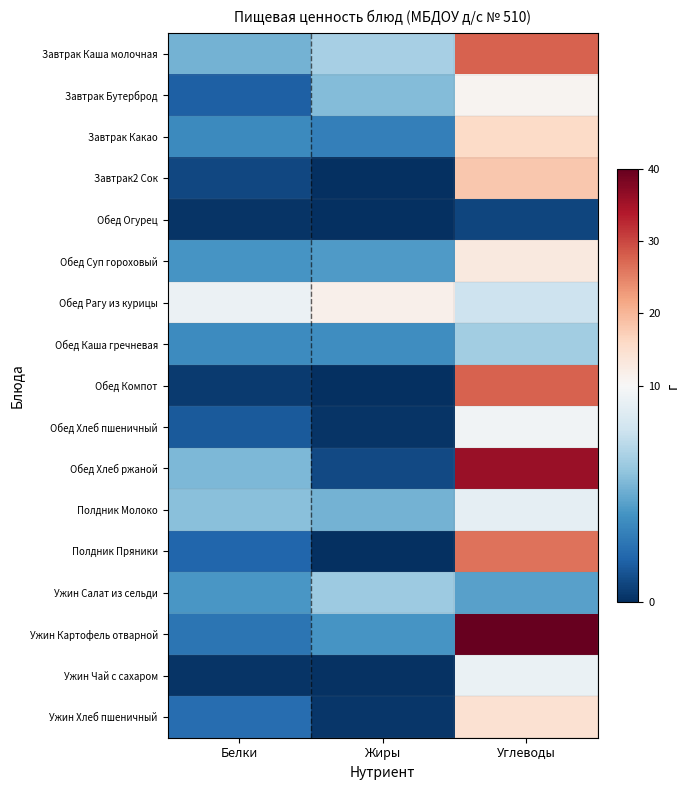

Reading right to left, transcribe all the data shown in this chart.

Завтрак Каша молочная: Углеводы=27.6	Жиры=6.7	Белки=5.3
Завтрак Бутерброд: Углеводы=10.9	Жиры=5.7	Белки=1.8
Завтрак Какао: Углеводы=15.8	Жиры=3.2	Белки=3.7
Завтрак2 Сок: Углеводы=18.2	Жиры=0.0	Белки=0.9
Обед Огурец: Углеводы=0.8	Жиры=0.0	Белки=0.2
Обед Суп гороховый: Углеводы=12.9	Жиры=4.3	Белки=4.1
Обед Рагу из курицы: Углеводы=7.9	Жиры=11.6	Белки=9.4
Обед Каша гречневая: Углеводы=6.5	Жиры=3.8	Белки=3.7
Обед Компот: Углеводы=27.7	Жиры=0.0	Белки=0.4
Обед Хлеб пшеничный: Углеводы=9.7	Жиры=0.2	Белки=1.6
Обед Хлеб ржаной: Углеводы=36.0	Жиры=1.0	Белки=5.5
Полдник Молоко: Углеводы=9.1	Жиры=5.3	Белки=5.8
Полдник Пряники: Углеводы=26.2	Жиры=0.0	Белки=2.1
Ужин Салат из сельди: Углеводы=4.6	Жиры=6.4	Белки=4.2
Ужин Картофель отварной: Углеводы=221.6	Жиры=4.1	Белки=2.7
Ужин Чай с сахаром: Углеводы=9.3	Жиры=0.1	Белки=0.2
Ужин Хлеб пшеничный: Углеводы=14.5	Жиры=0.3	Белки=2.4